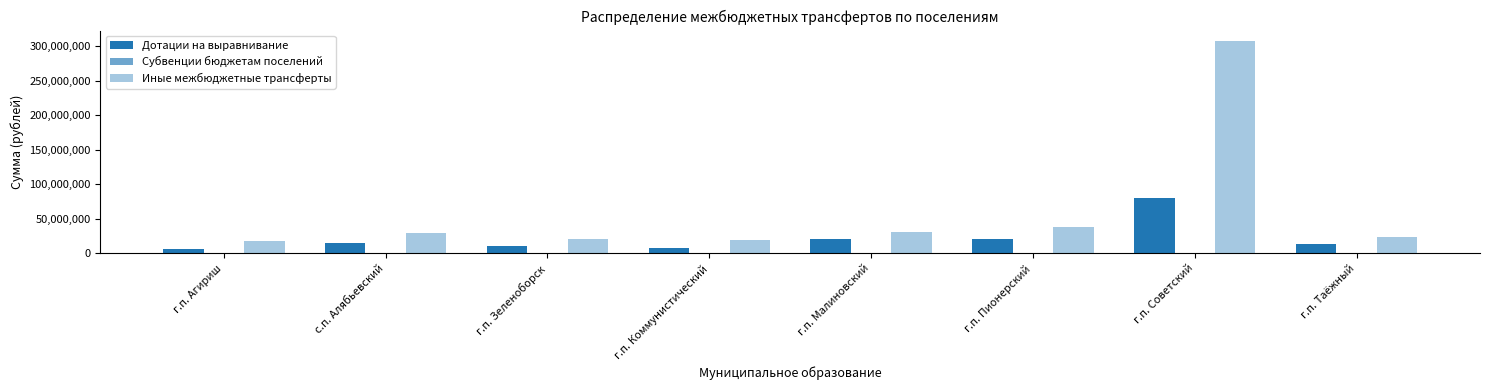

How many groups of bars are there?

8